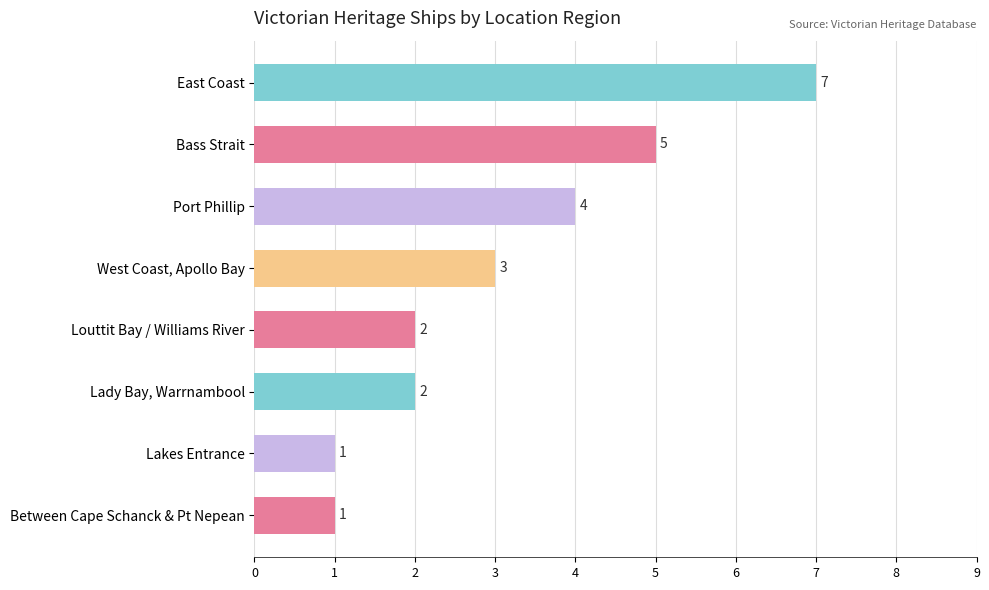

True or false: the data shows 1 at Between Cape Schanck & Pt Nepean.

True